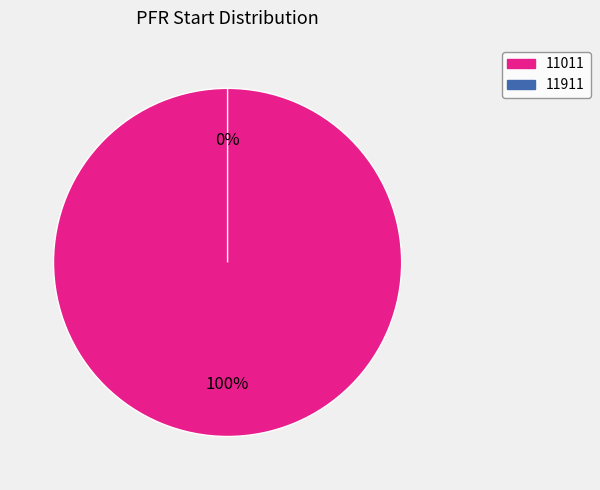

Which category accounts for the majority?

11011